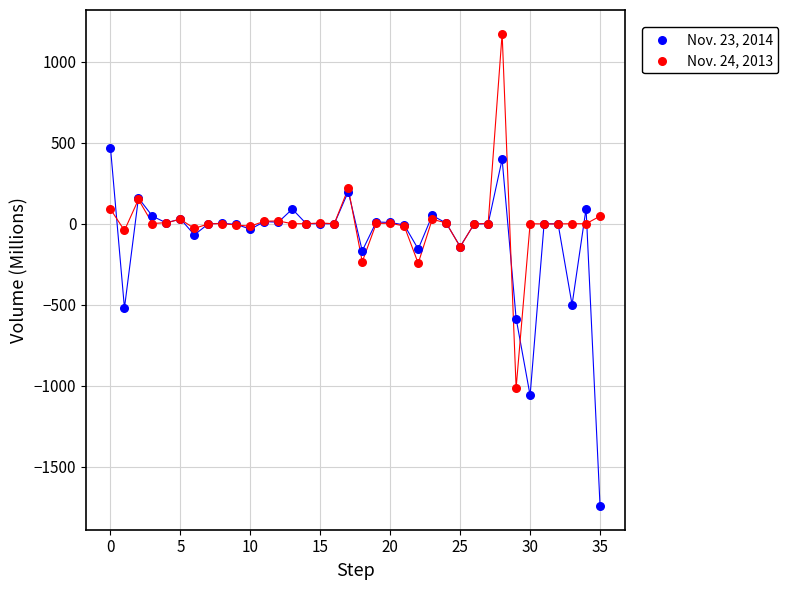

Which series contains the lowest Y value?

Nov. 23, 2014